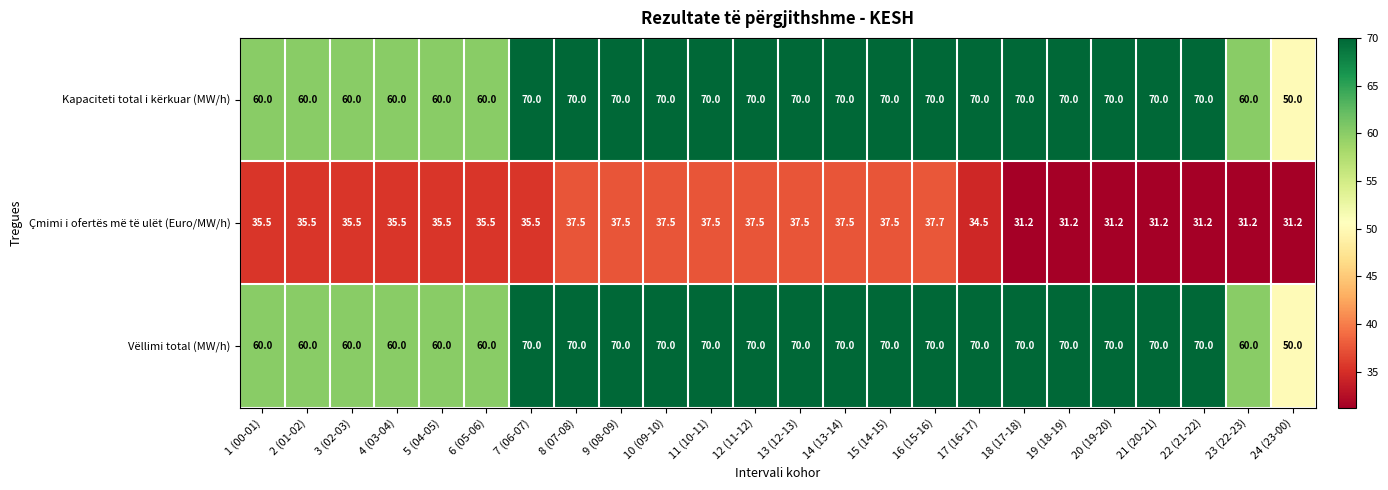

True or false: Vëllimi total (MW/h) has a value of 70.0 at 18 (17-18).

True